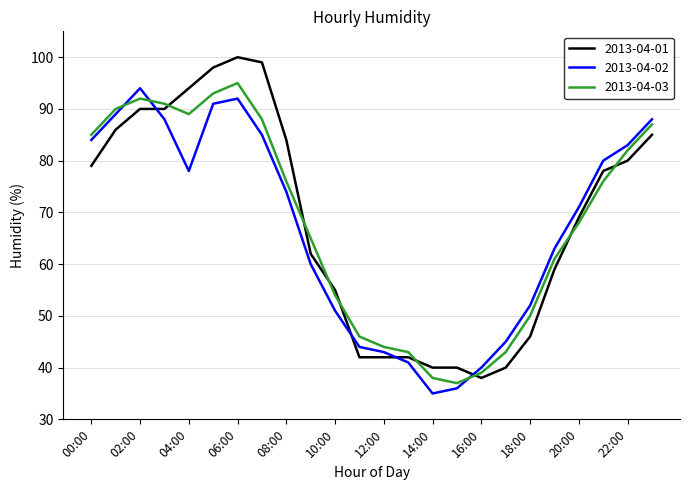

True or false: 2013-04-03 and 2013-04-02 intersect in this chart.

True